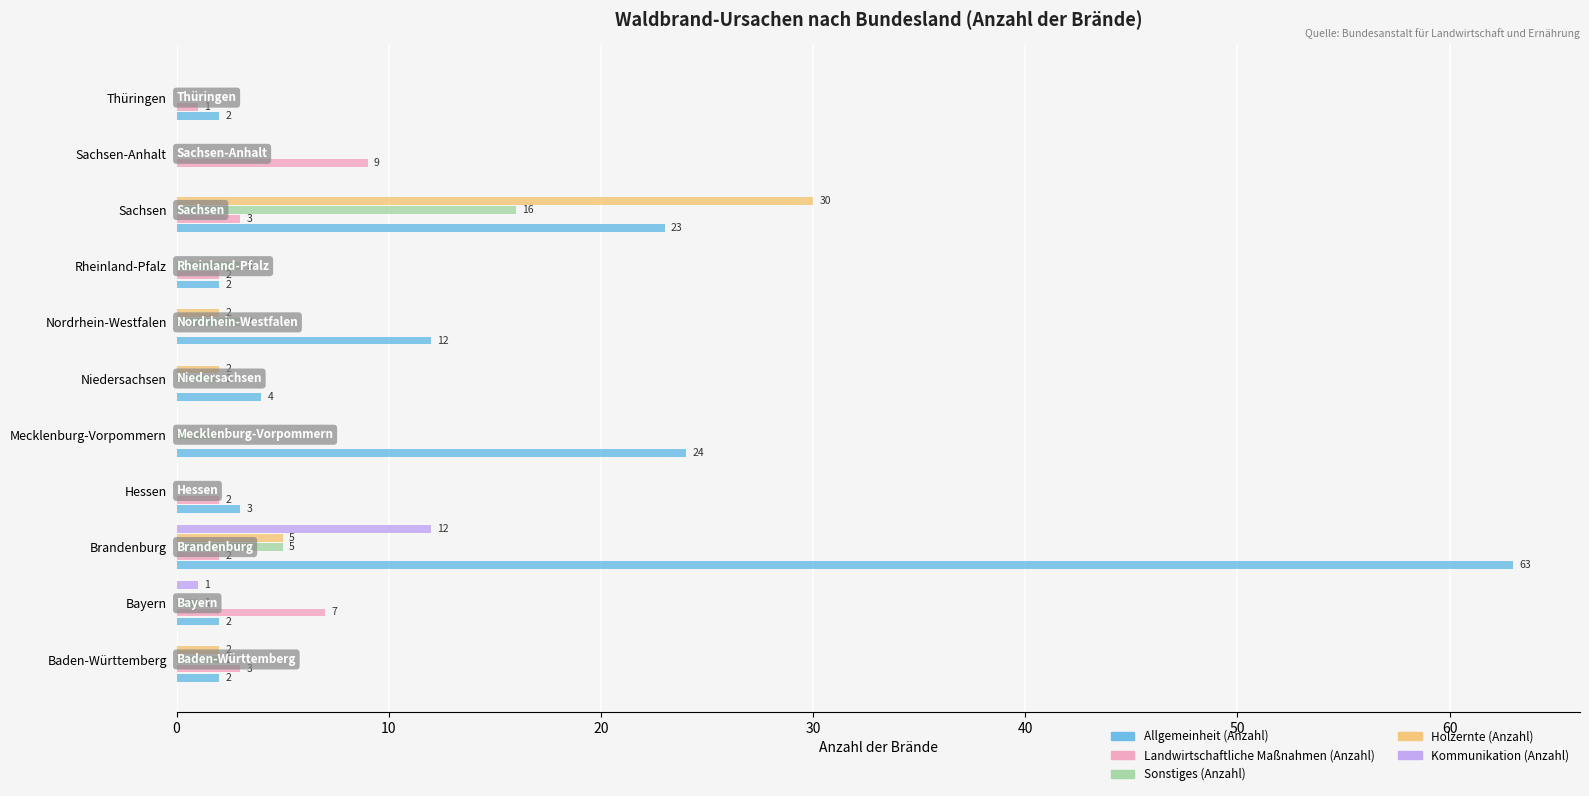

Is it true that Landwirtschaftliche Maßnahmen (Anzahl) equals -5 at Niedersachsen?

False